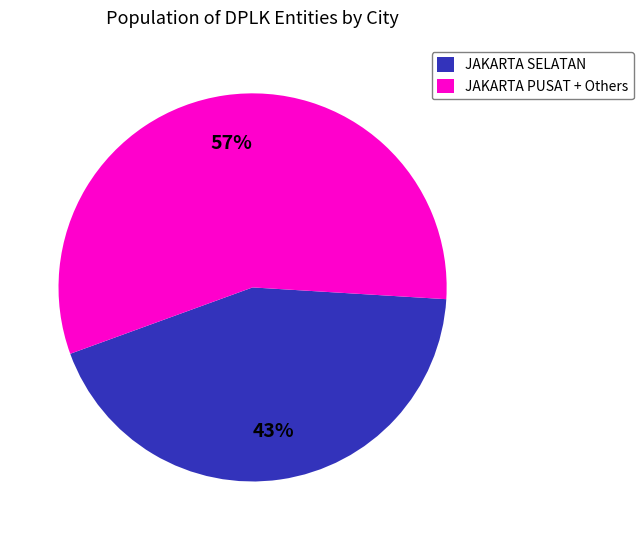

Is it true that JAKARTA PUSAT + Others is 57% of the pie?

True